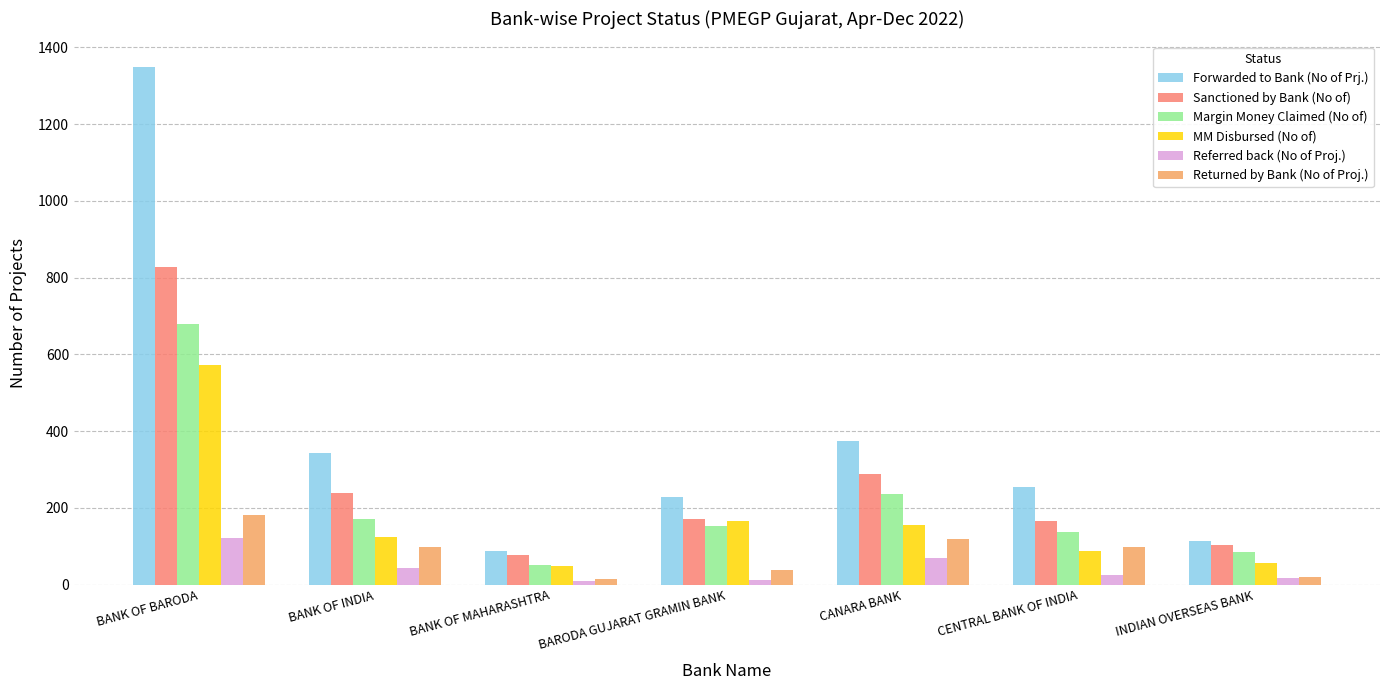

Is it true that MM Disbursed (No of) equals 89 at CANARA BANK?

False